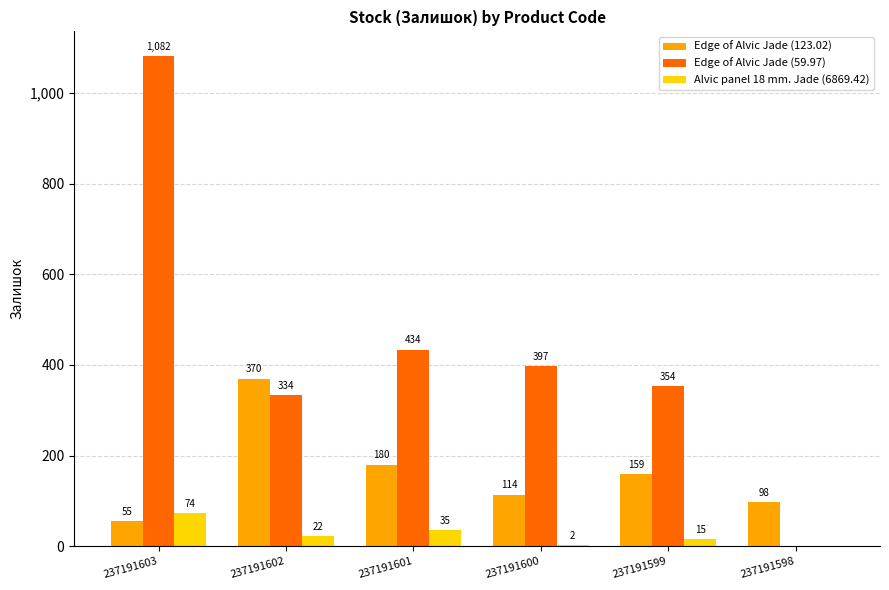

Which series has the widest spread of values?

Edge of Alvic Jade (59.97)